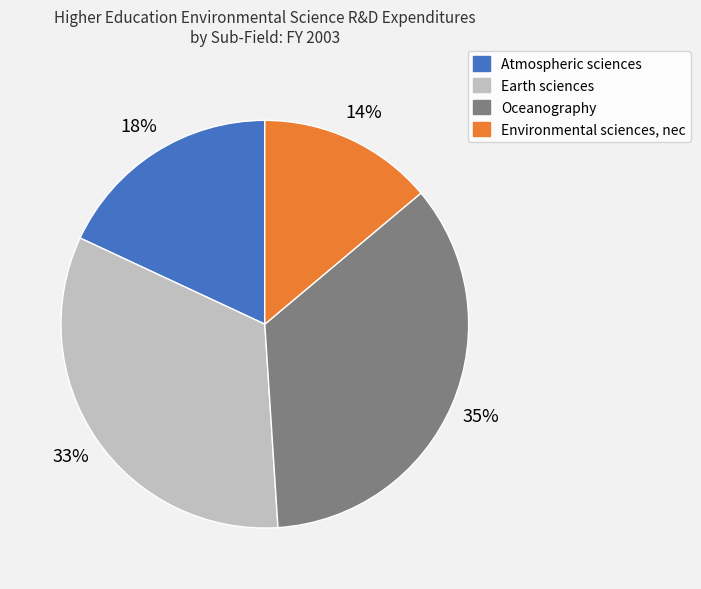

To the nearest percent, what portion does Oceanography represent?

35%